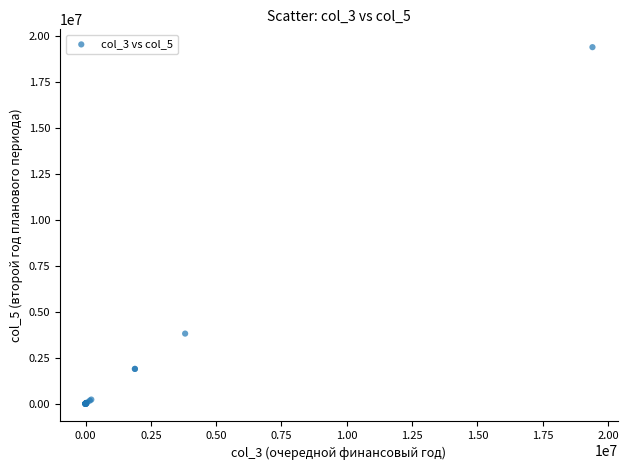

What Y value in the scatter plot is closest to 9700403?

3812390.0